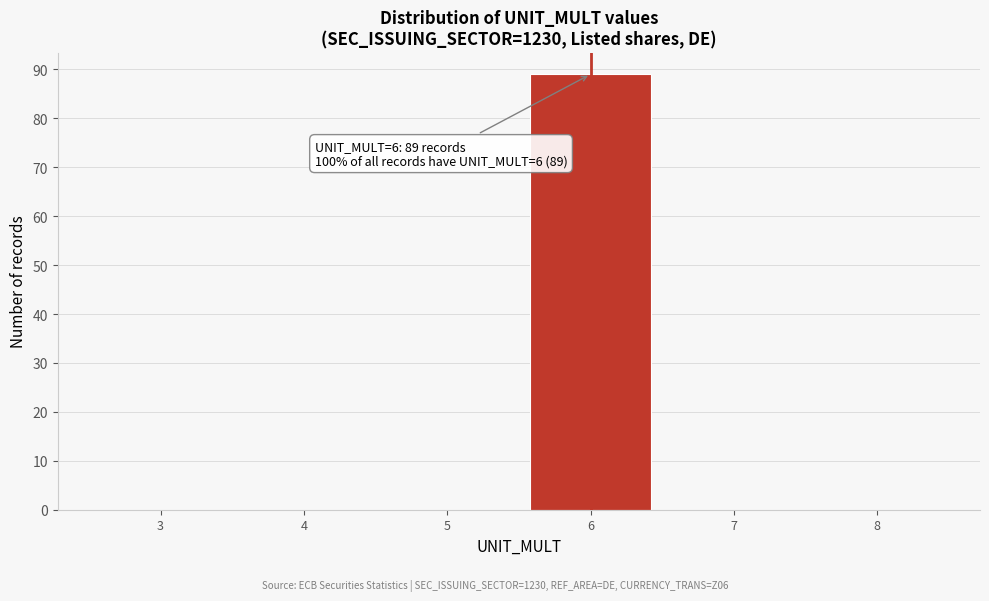

Reading left to right, transcribe all the data shown in this chart.

3=0	4=0	5=0	6=89	7=0	8=0